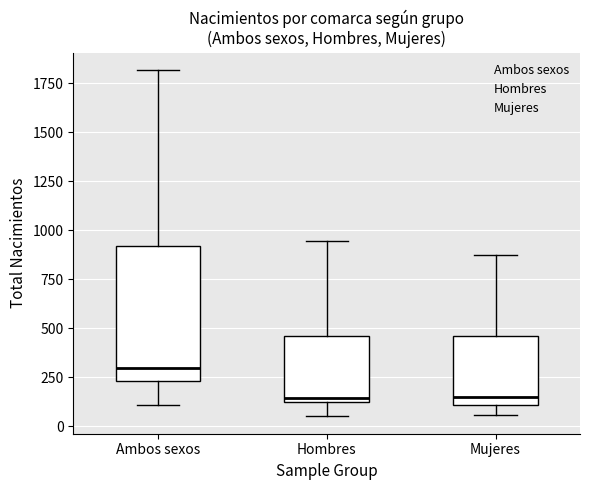

Where does the median line of the box for Hombres sit on the y-axis? The values are not printed on the chart, so give them approximately, as read against the axis.

150